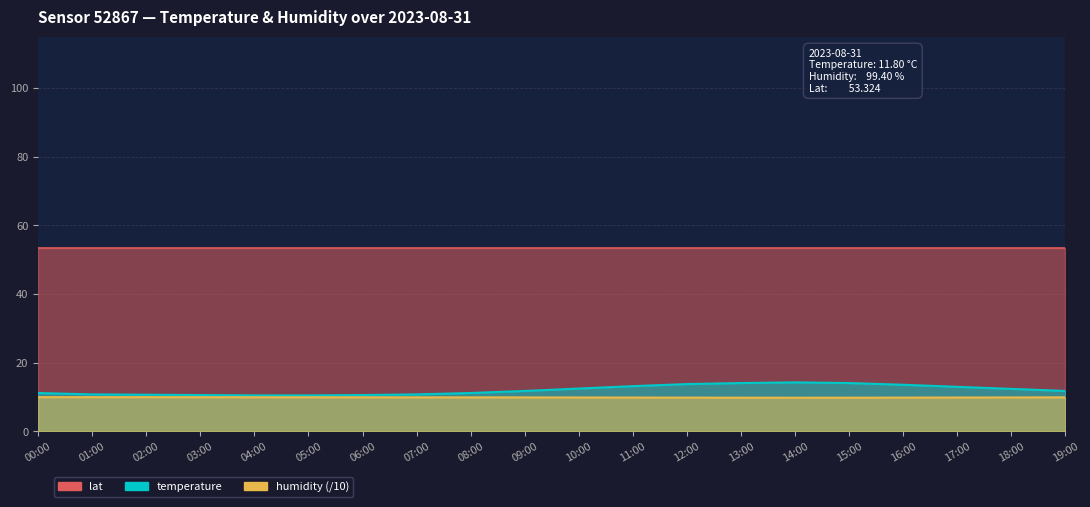

What value does the humidity series have at 02:00?

10.0